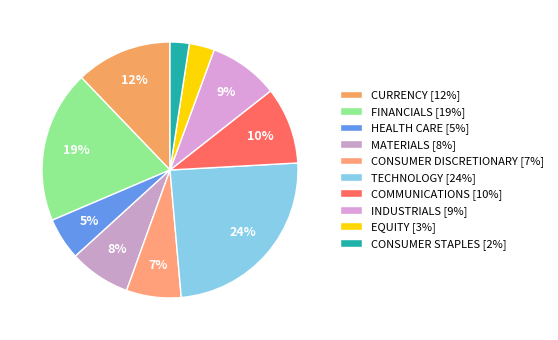

How many slices are in this pie chart?

10